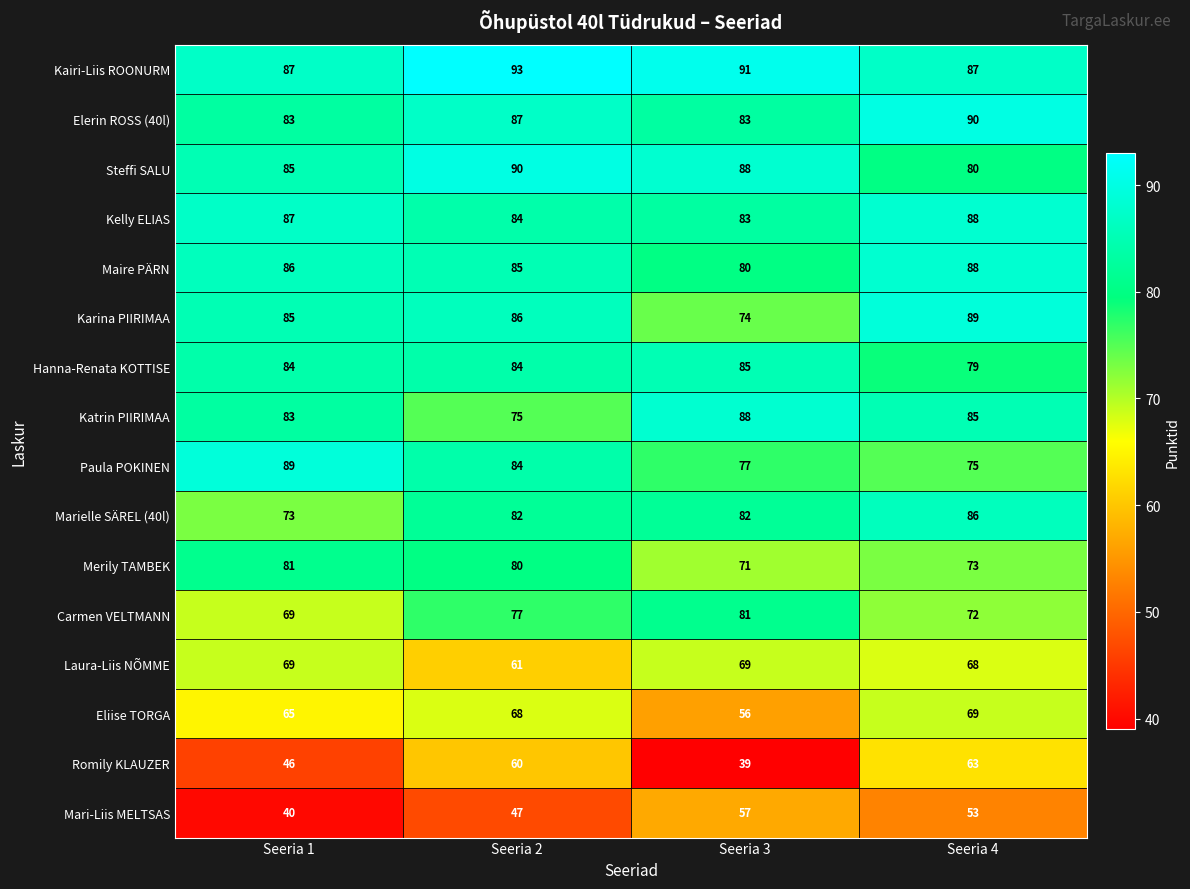

Which series has the largest total across all categories?

Kairi-Liis ROONURM